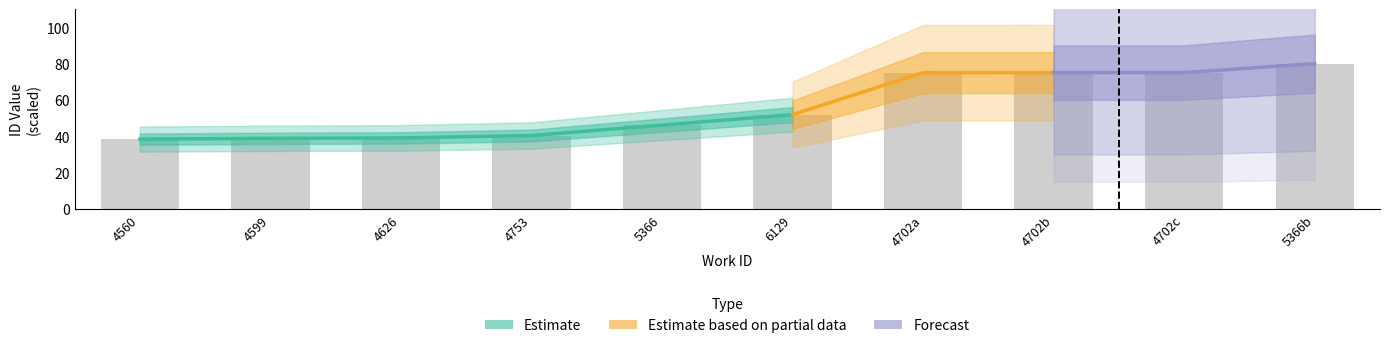

True or false: the data shows 59.2 at 4560.

False